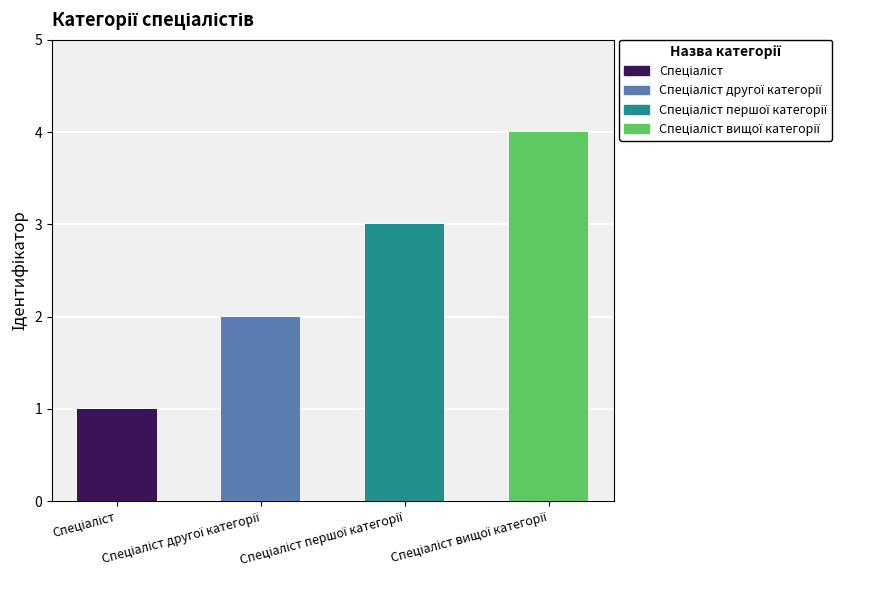

What is the maximum value shown in the chart?

4